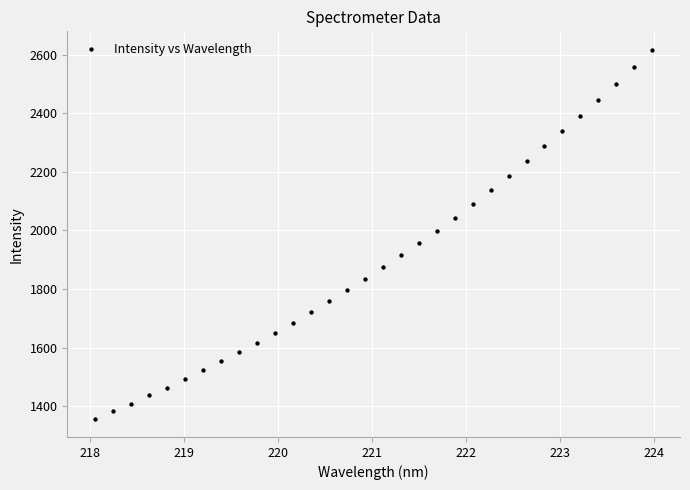

What is the range of X values (max minus min)?

5.9